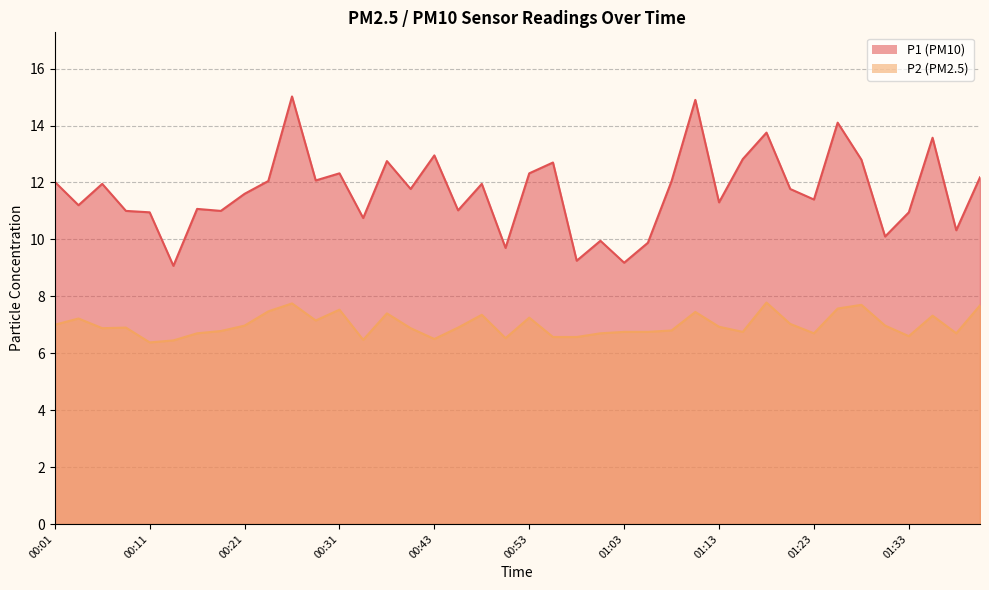

Which series has the largest range (max minus min)?

P1